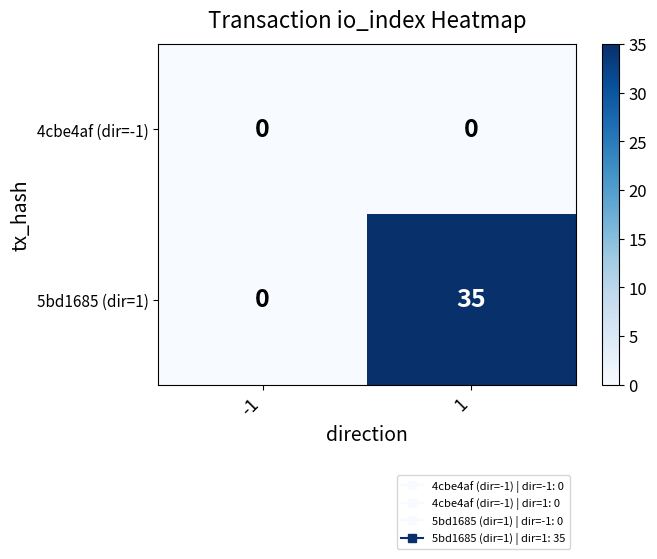

How many categories are shown in the chart?

2